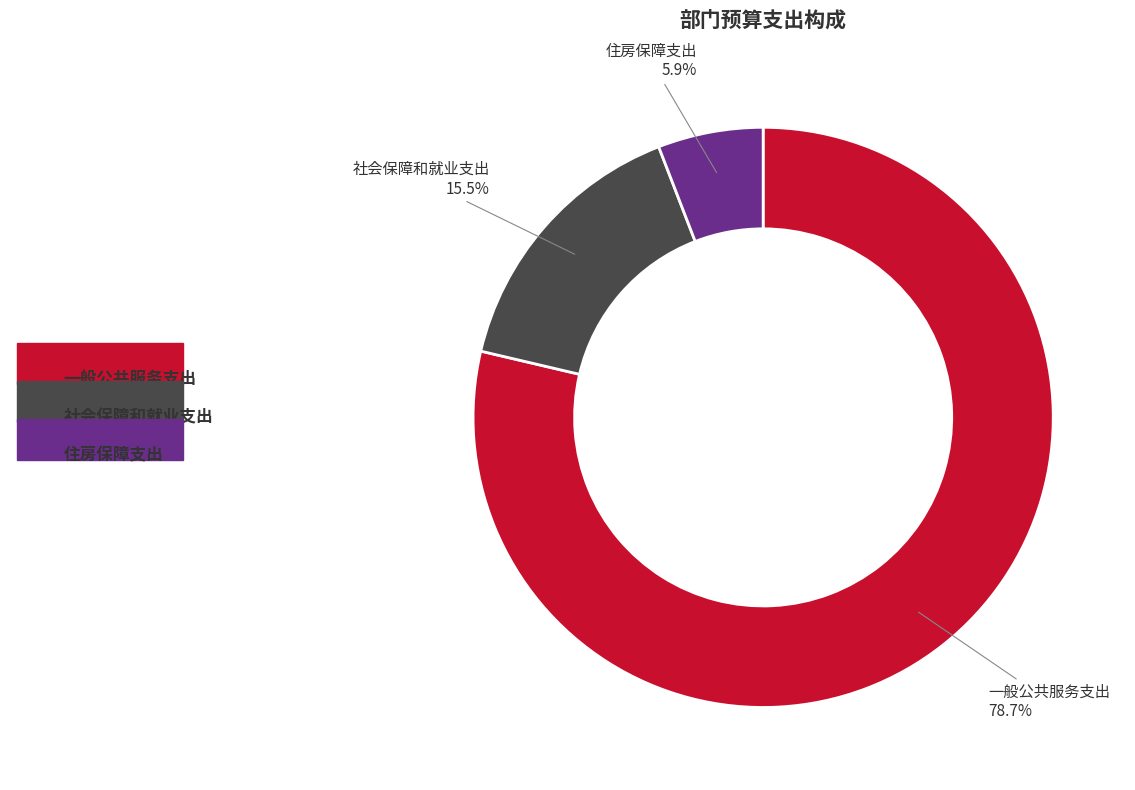

Which category has the biggest portion of the pie?

一般公共服务支出